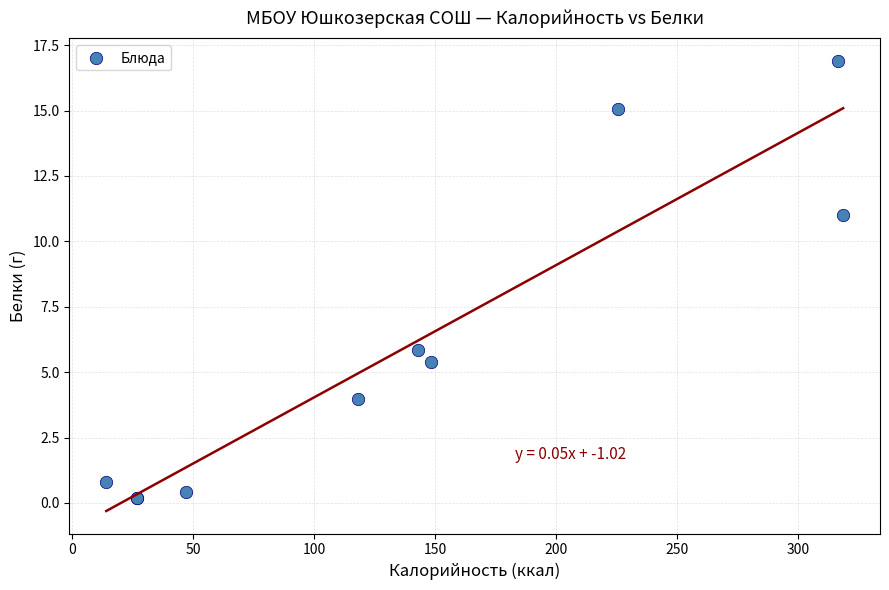

What Y value in the scatter plot is closest to 8?

5.9